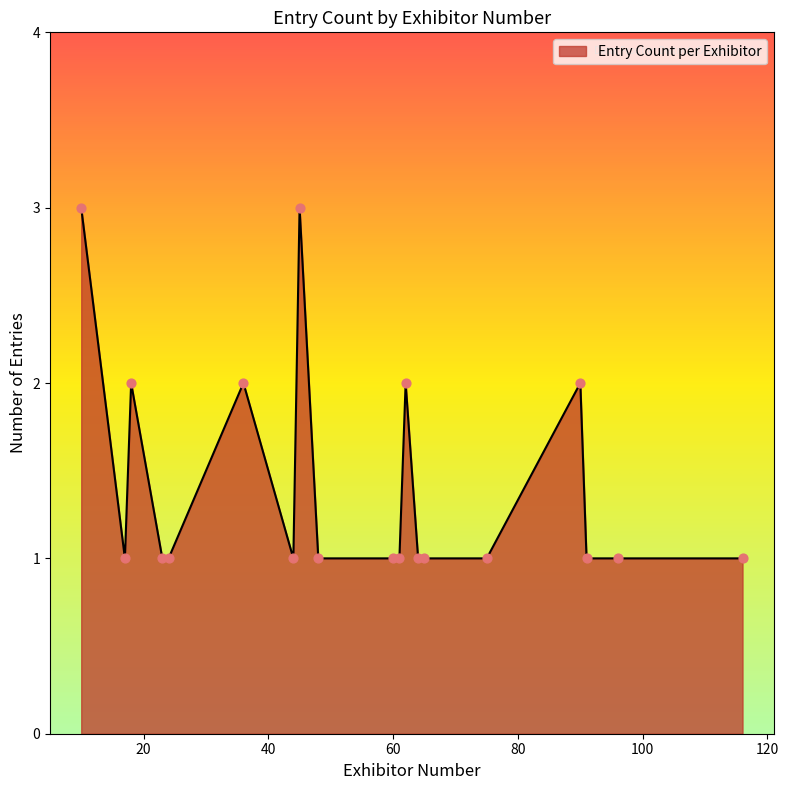

What is the greatest value displayed?

3